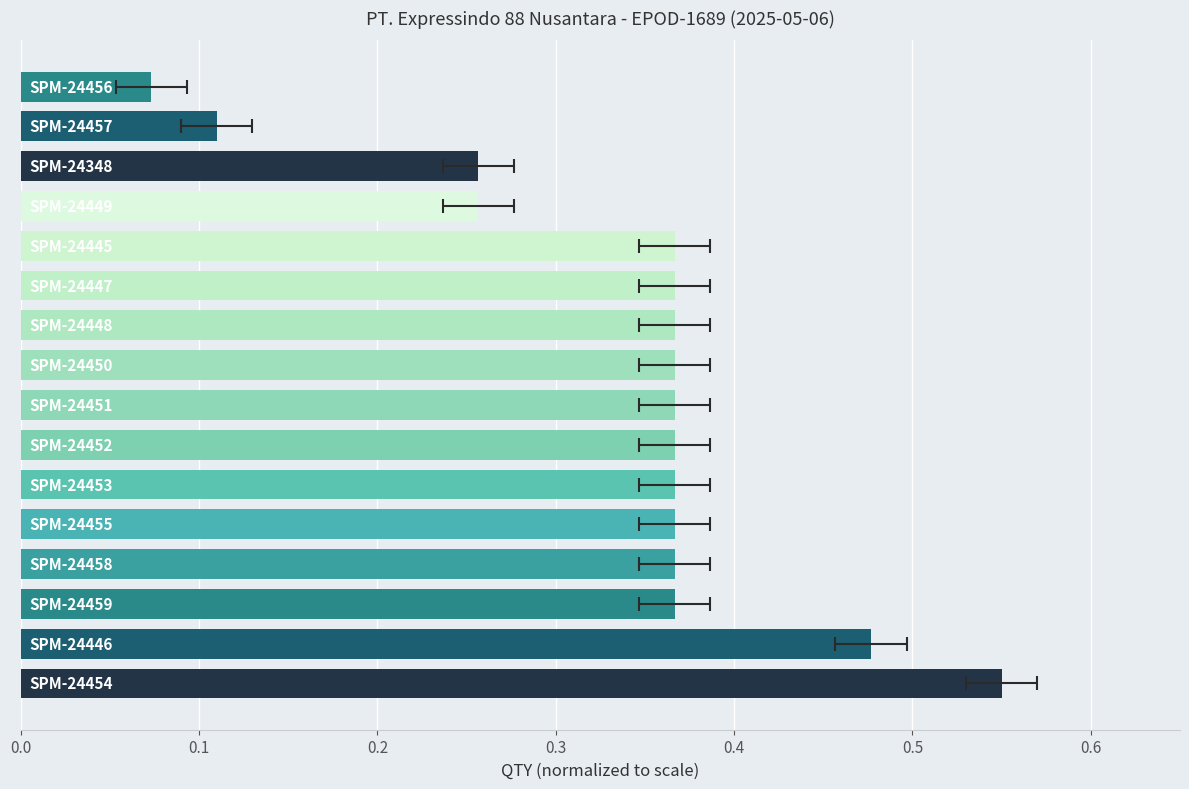

True or false: the data shows 0.1 at 9.

False